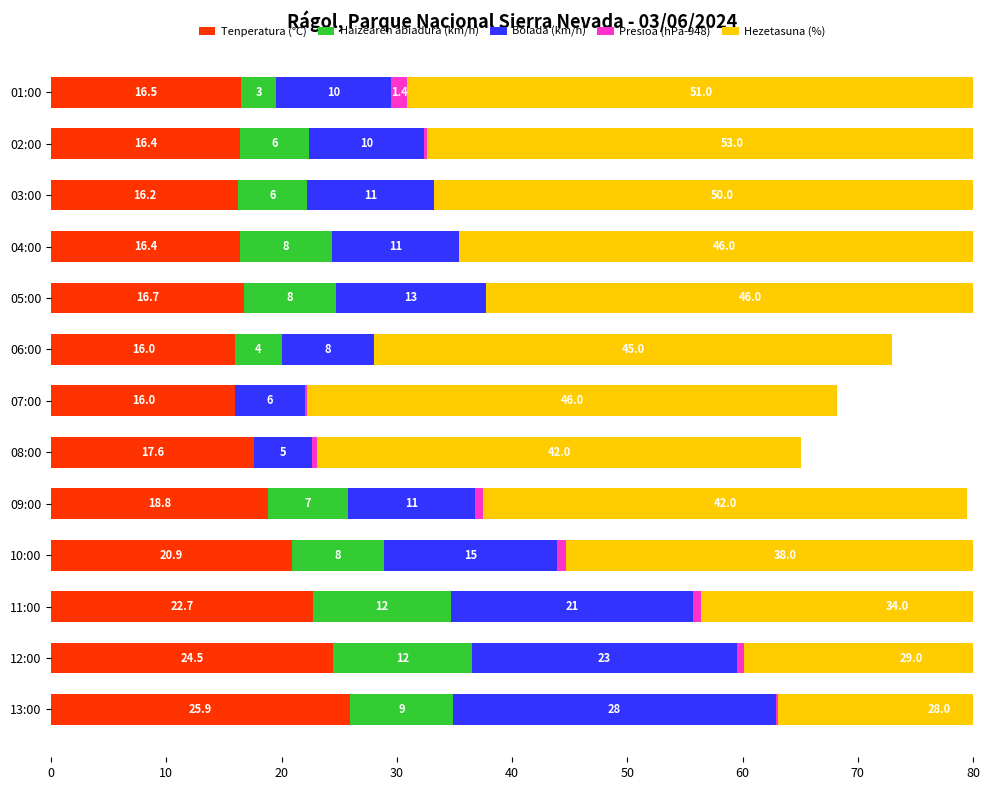

Count the number of data series in this chart.

5